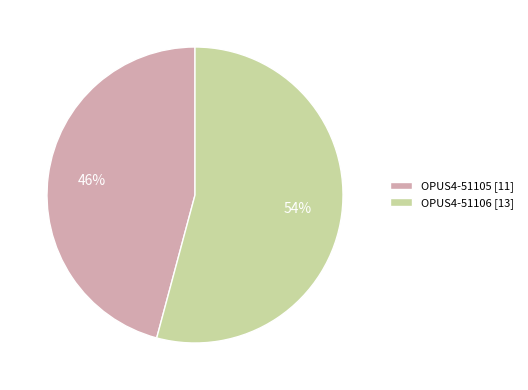

Which slice is the smallest?

OPUS4-51105